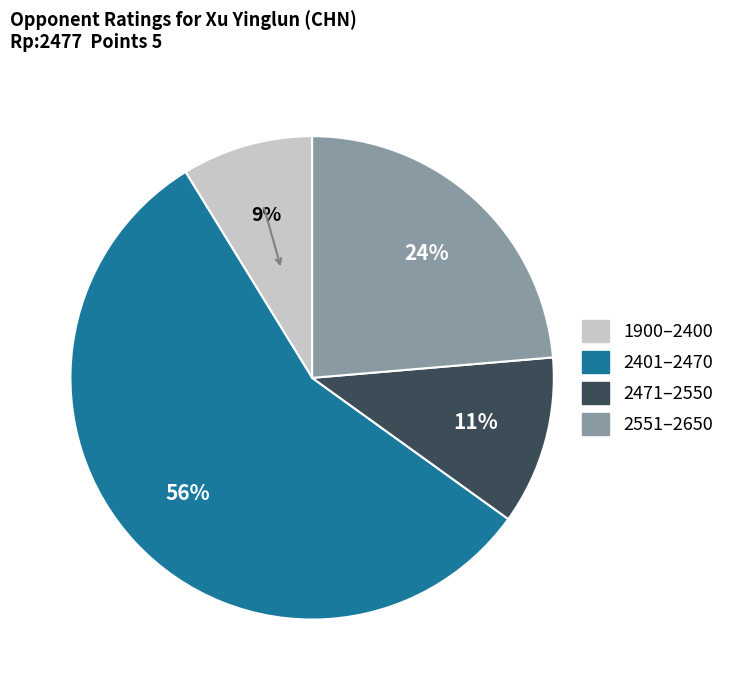

Does any single category account for the majority?

Yes